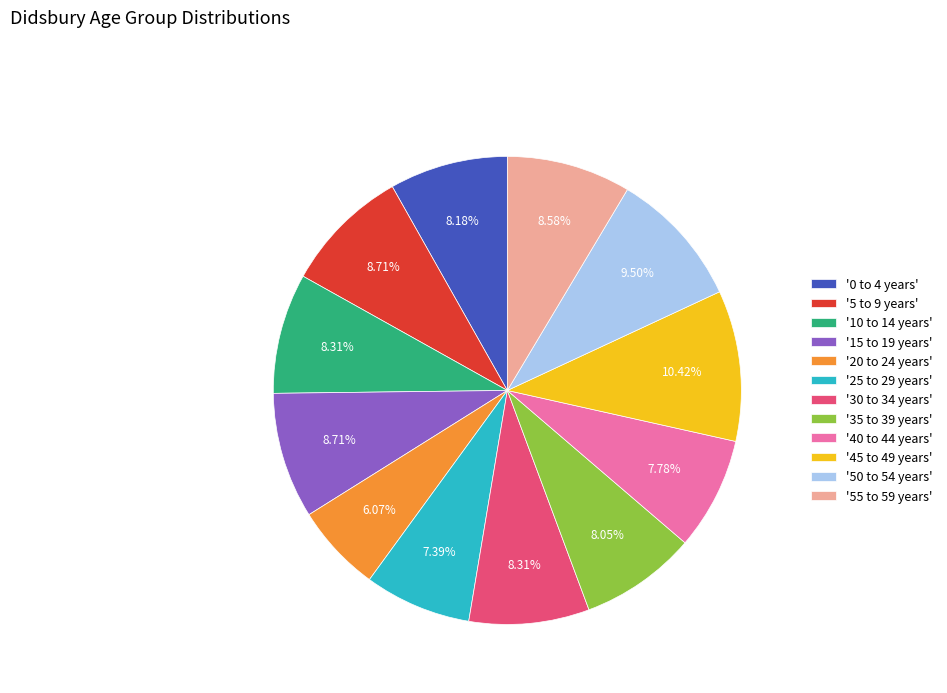

What is the largest slice in the pie chart?

'45 to 49 years'